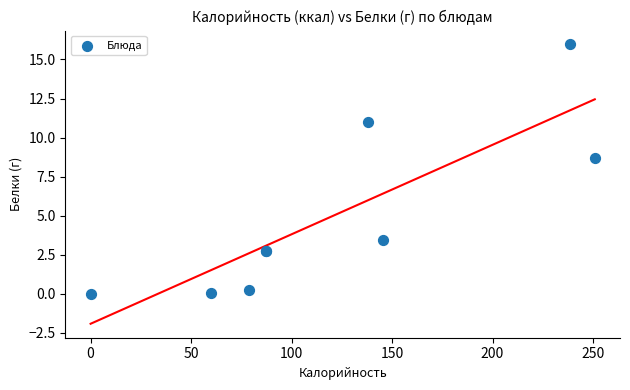

What Y value in the scatter plot is closest to 7?

8.7